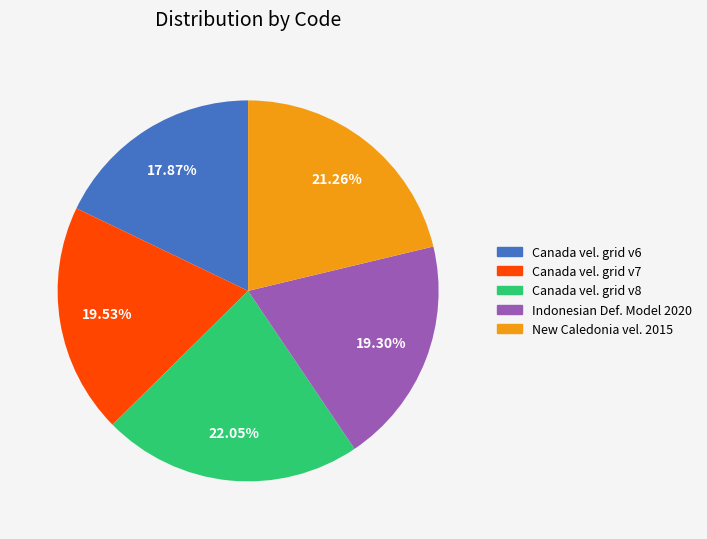

Is there any slice that represents more than half of the pie?

No